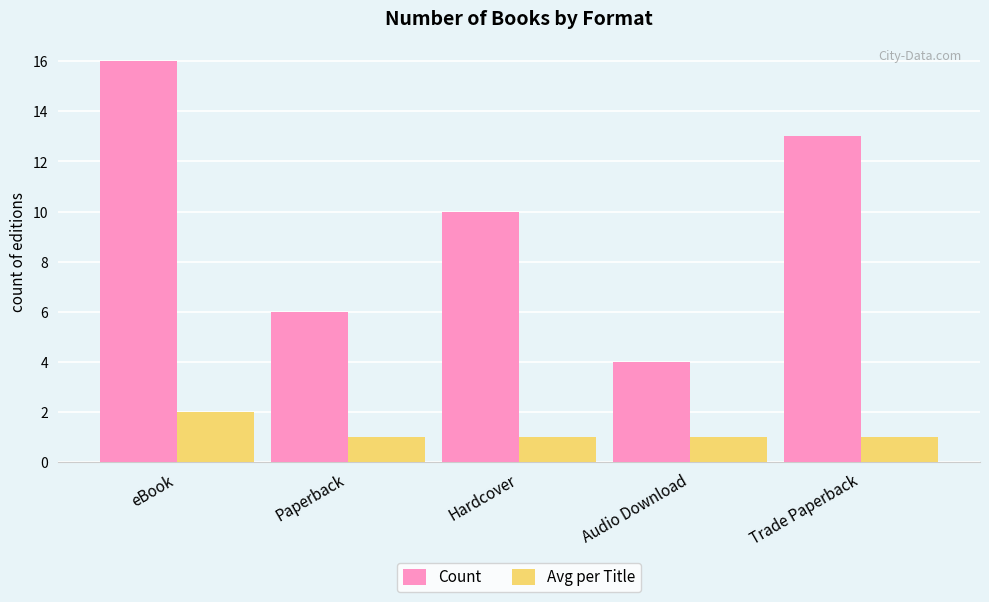

What is the greatest value displayed?

16